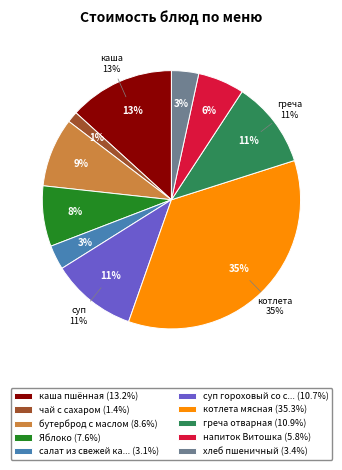

Does чай с сахаром account for over 50% of the chart?

No